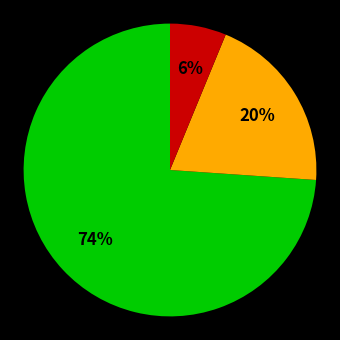

To the nearest percent, what is the difference between the largest and smallest slice percentages?

68%